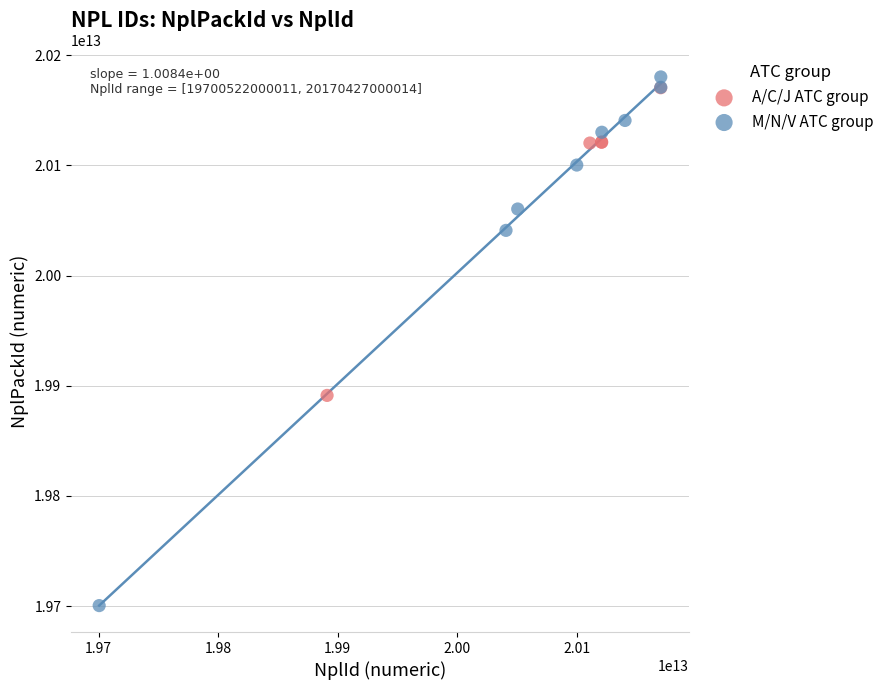

Which series contains the lowest Y value?

M/N/V ATC group